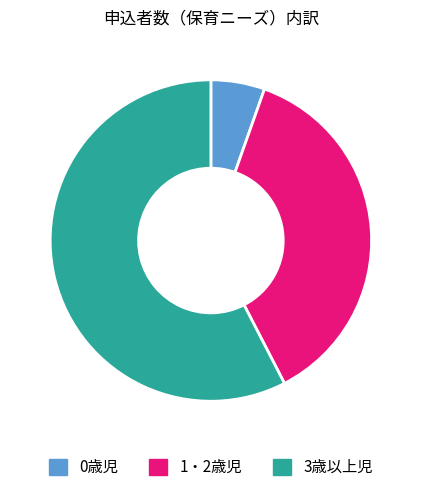

Which has a higher value, 3歳以上児 or 0歳児?

3歳以上児